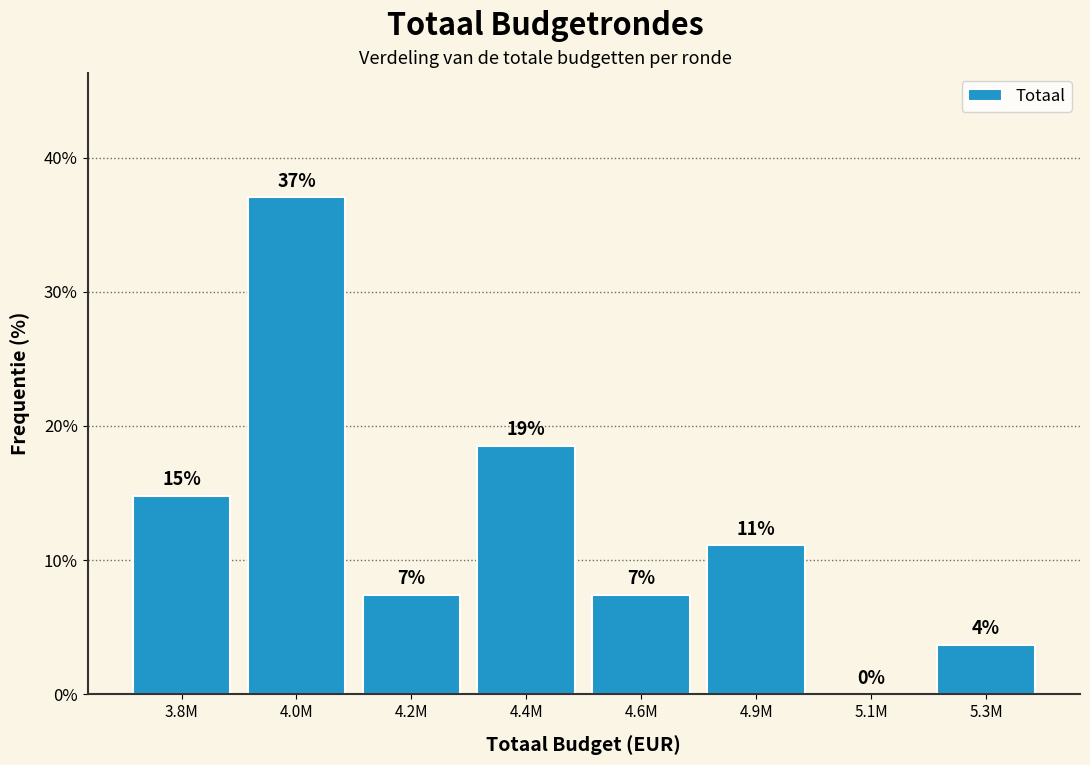

Are the bars horizontal?

No